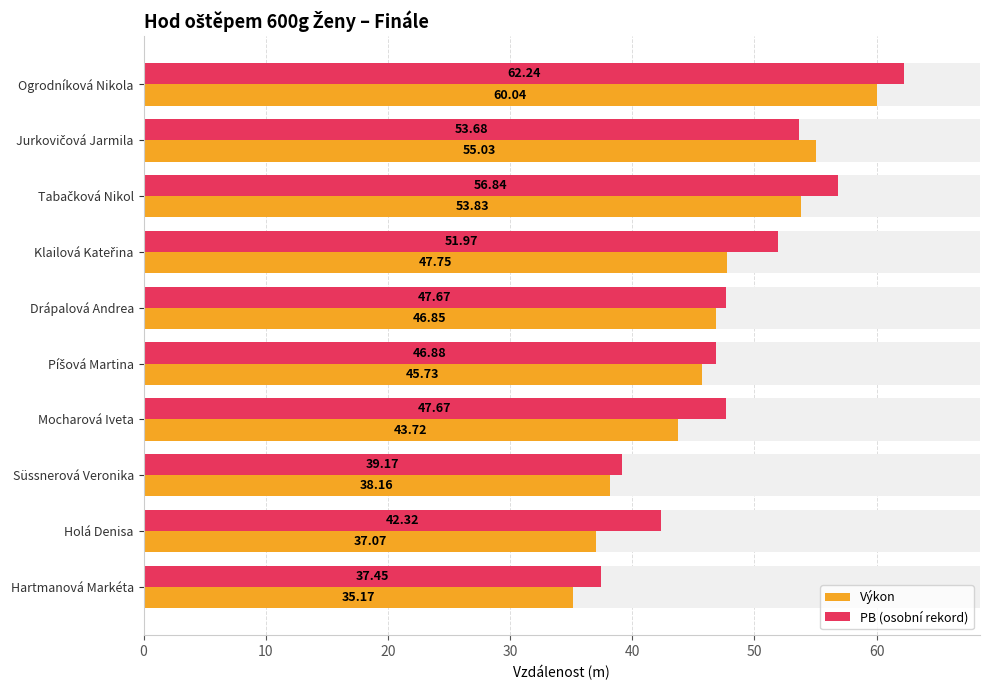

How many bars are there in total?

20